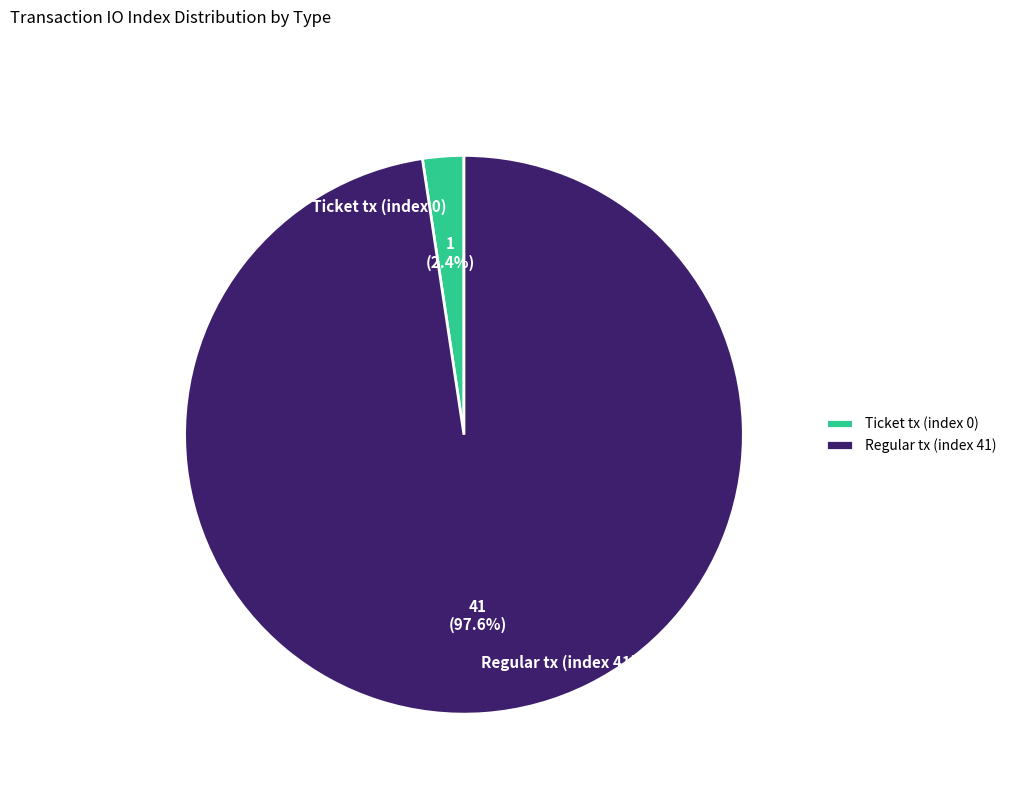

How many slices are in this pie chart?

2